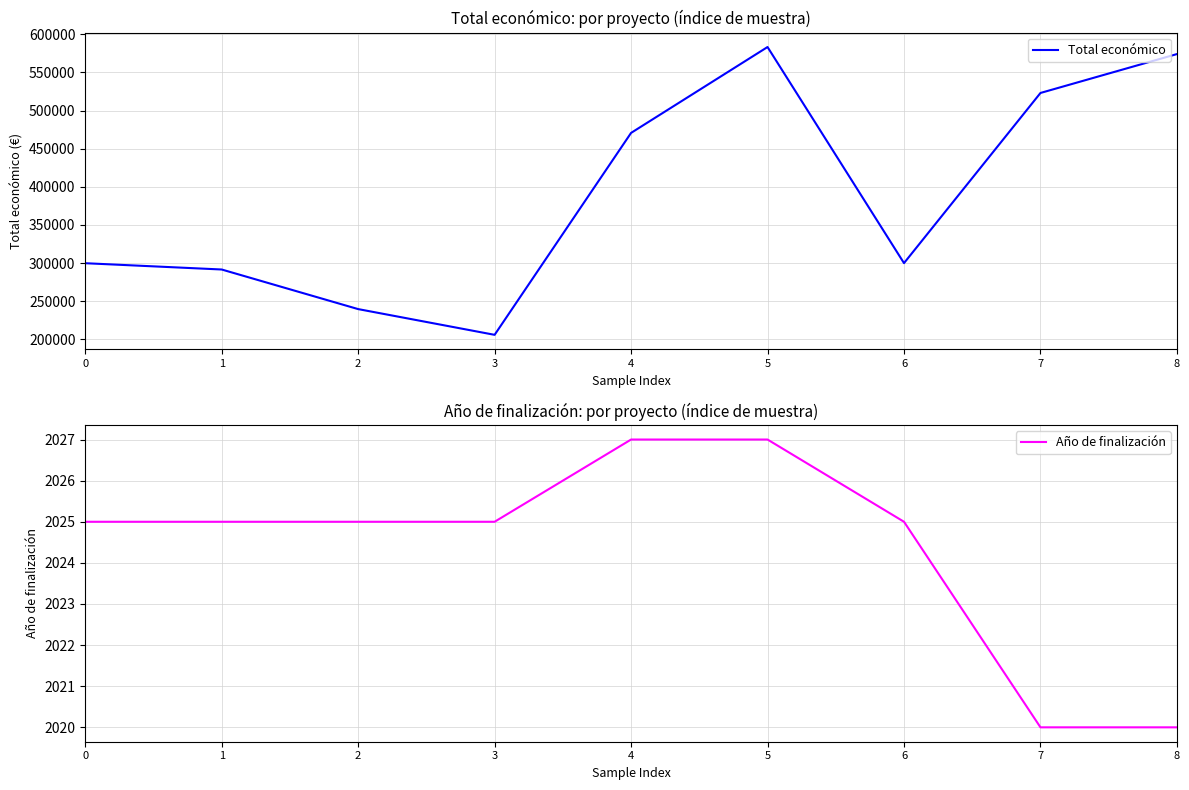

At which category does the chart reach its peak across all series?

5